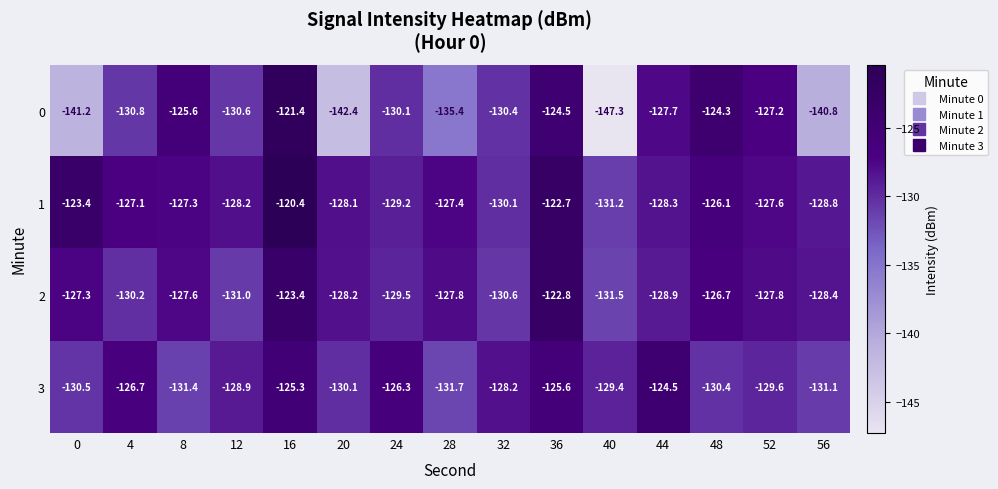

What value does the 2 series have at 32?

-130.6